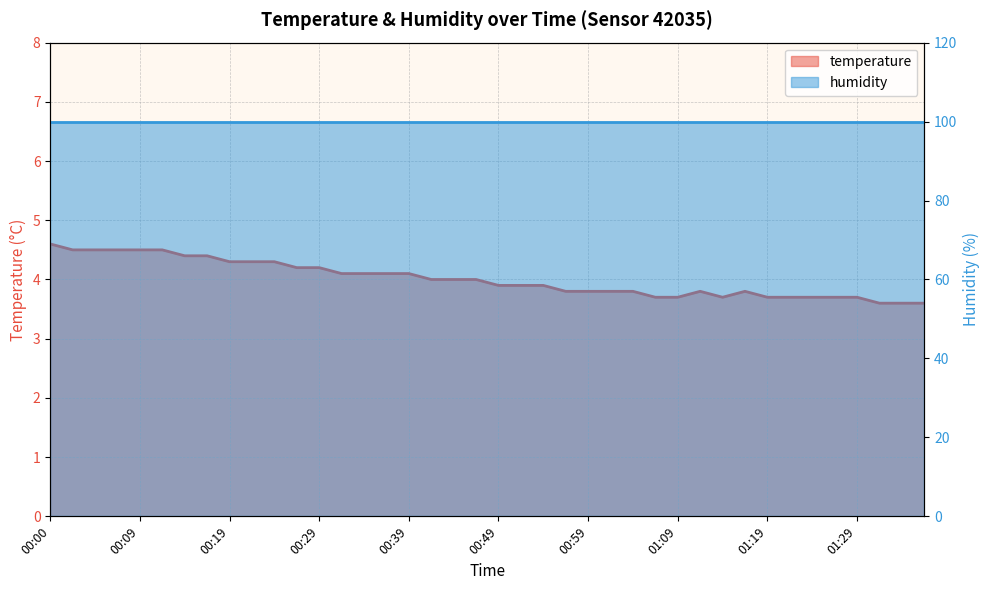

Reading right to left, list all the values displayed in this chart.

3.6	3.6	3.6	3.7	3.7	3.7	3.7	3.7	3.8	3.7	3.8	3.7	3.7	3.8	3.8	3.8	3.8	3.9	3.9	3.9	4.0	4.0	4.0	4.1	4.1	4.1	4.1	4.2	4.2	4.3	4.3	4.3	4.4	4.4	4.5	4.5	4.5	4.5	4.5	4.6